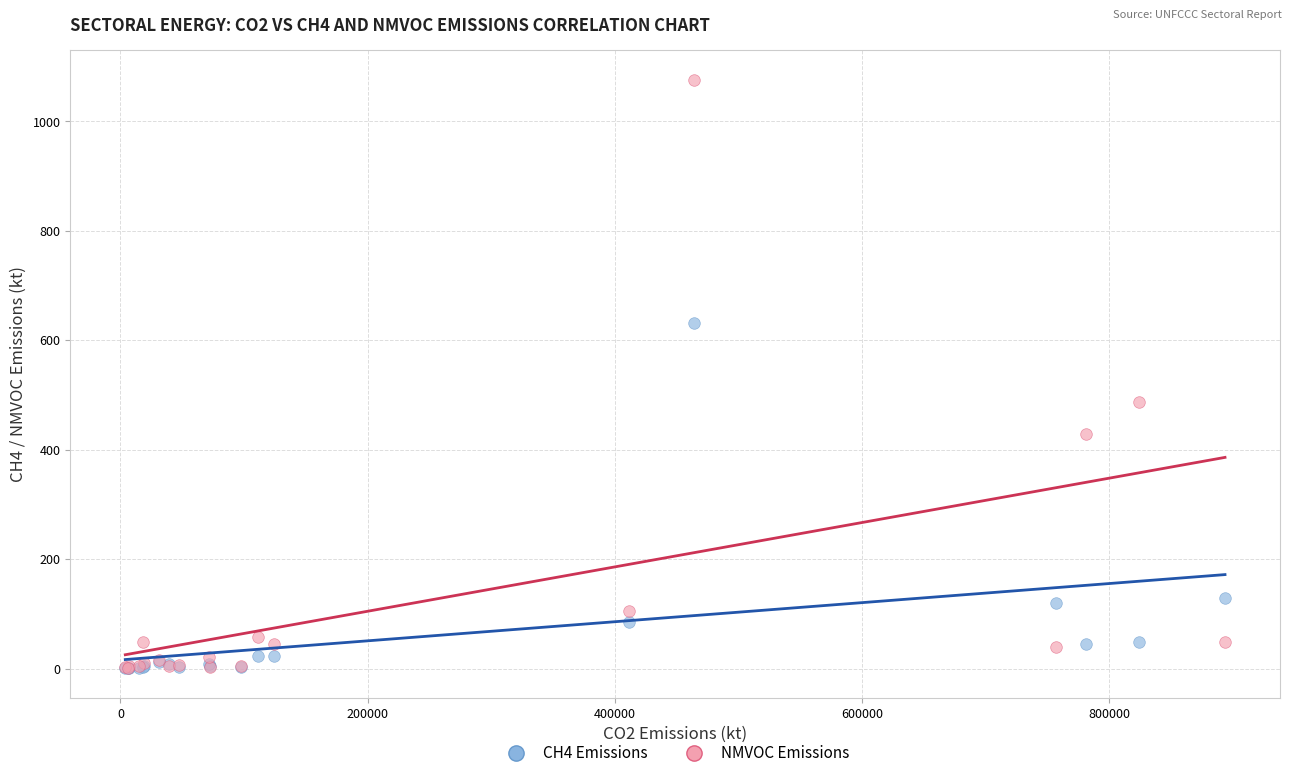

Across all series, what Y value is closest to 538?

486.9